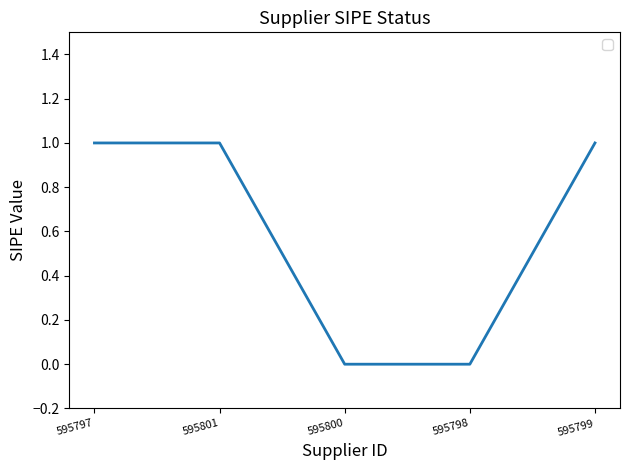

What position from the left is 595800?

3